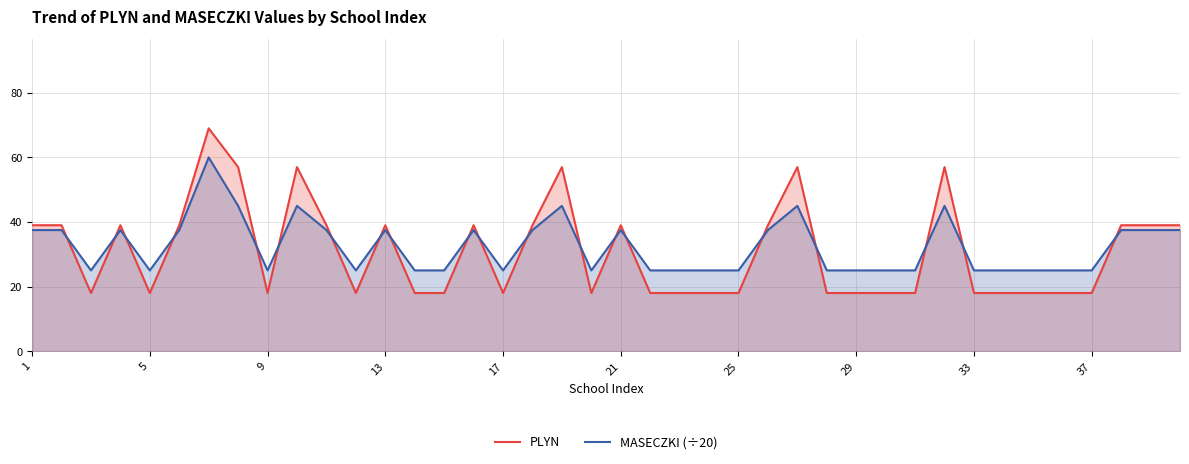

Which series has the largest range (max minus min)?

PLYN